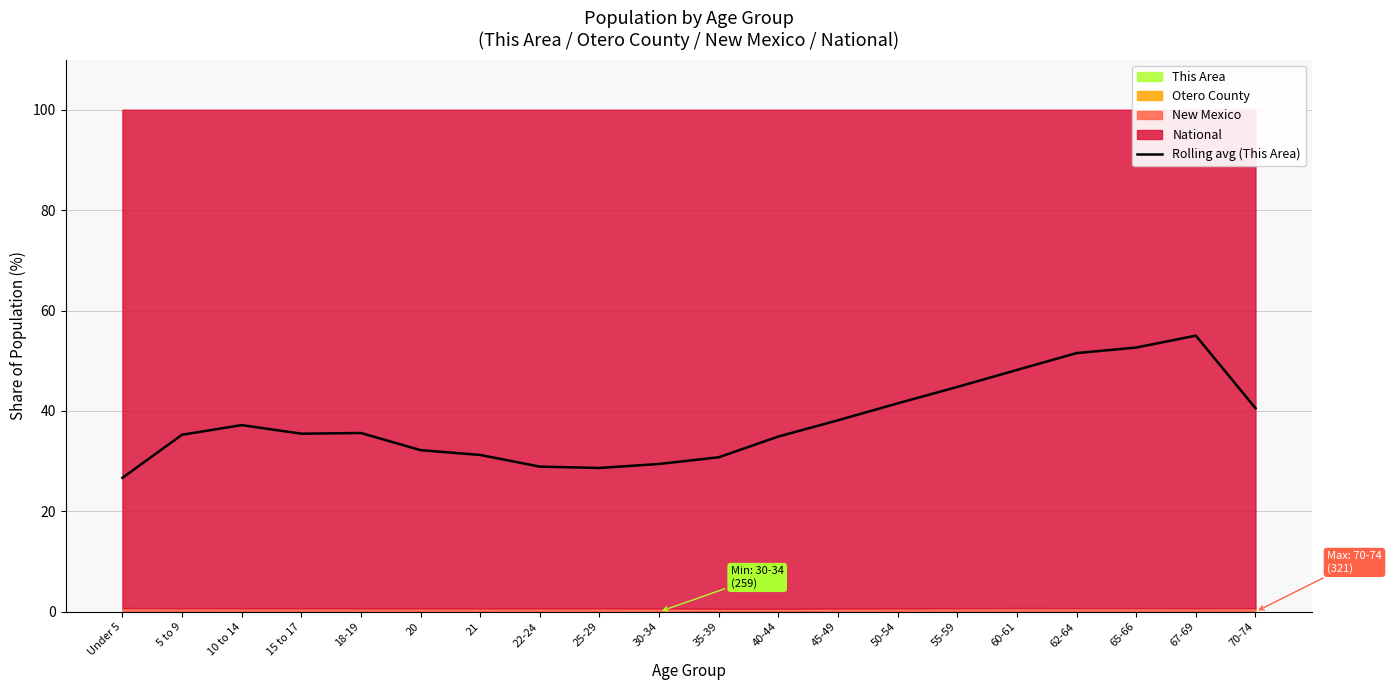

How many interior local peaks (higher than both neighbors) does the data have?

3